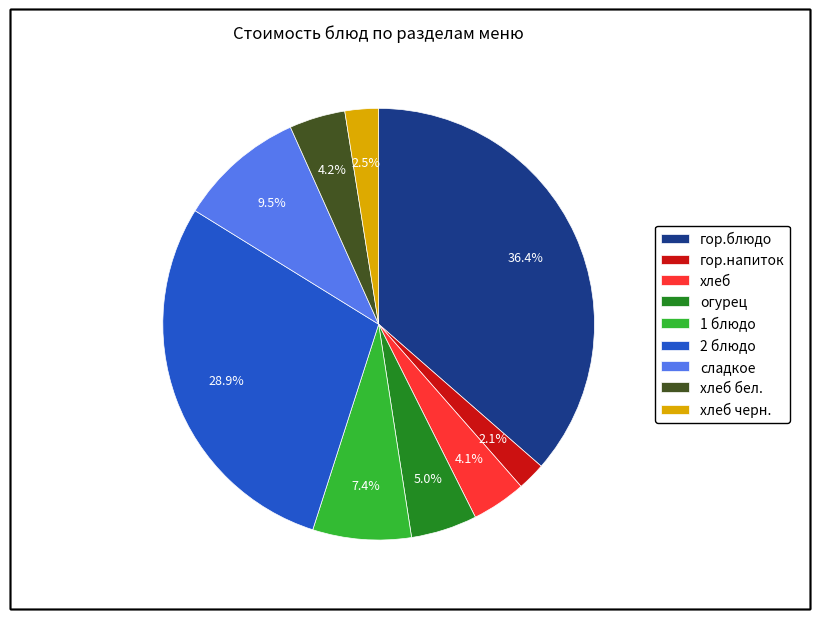

Is гор.блюдо the majority of the pie?

No